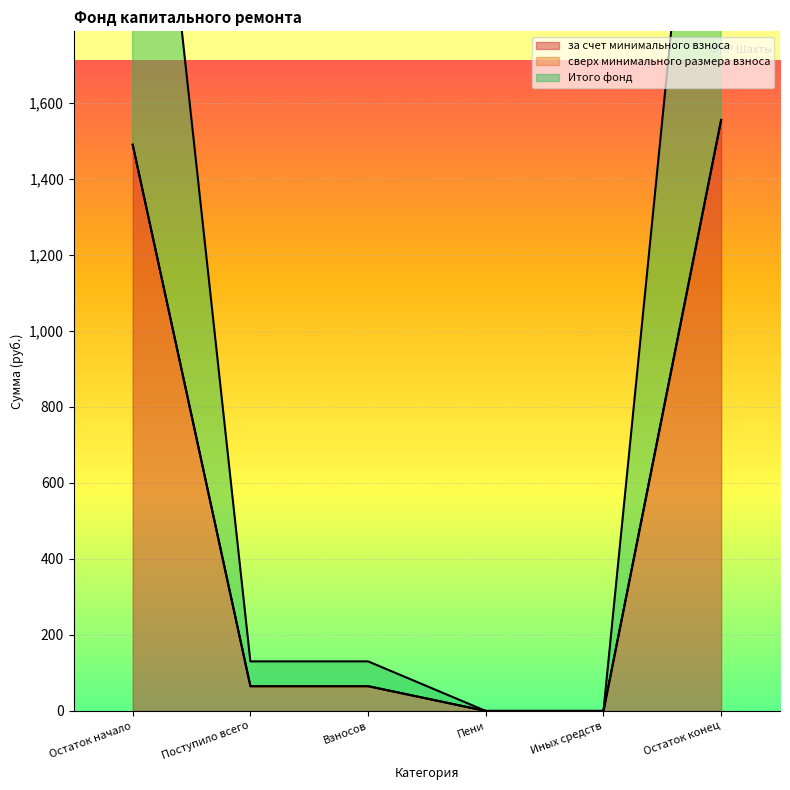

What is the difference between the за счет минимального взноса values at Остаток начало and Иных средств?

1489.4